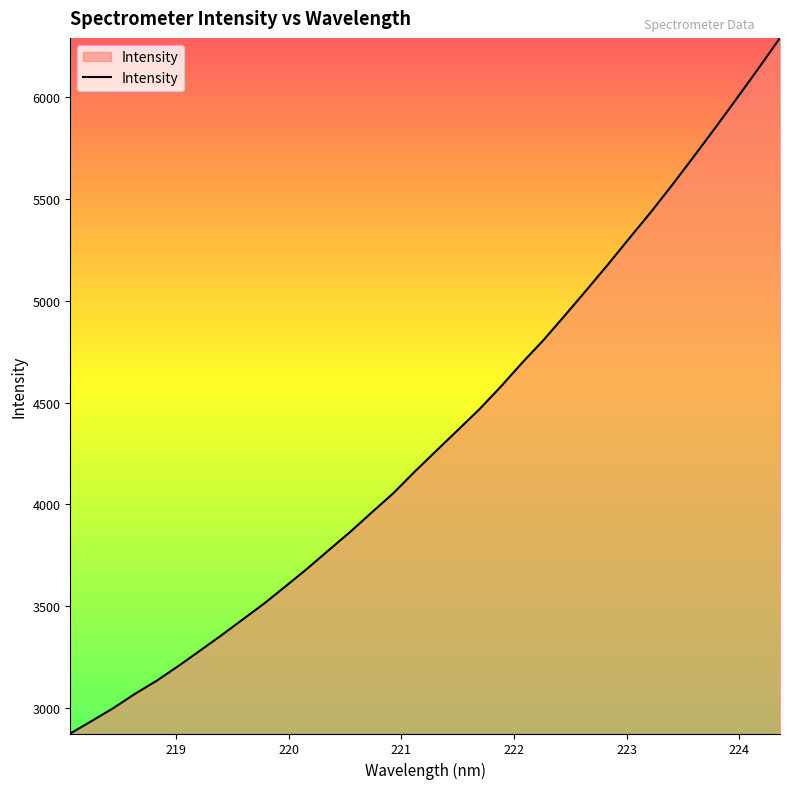

What is the sum of all values?

147536.3